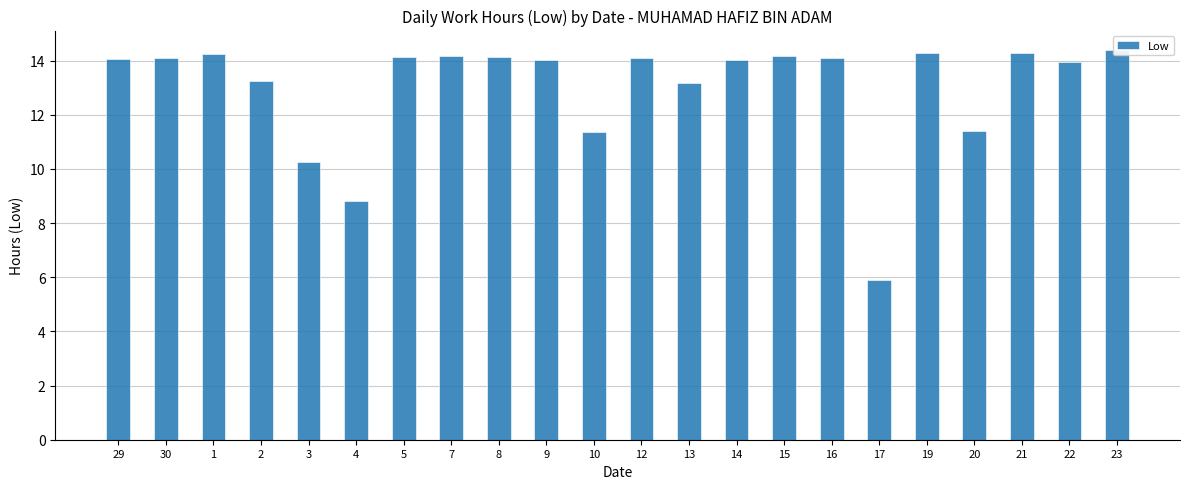

What is the label of the 5th bar from the left?

3